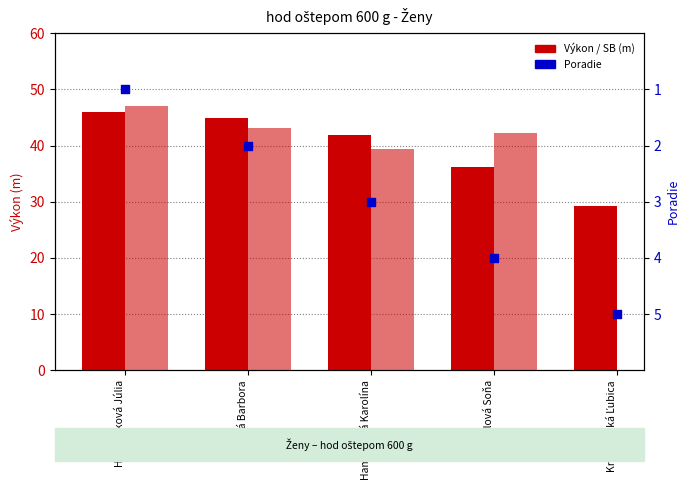

At which category is the sum across all series the highest?

Hanuliaková Júlia